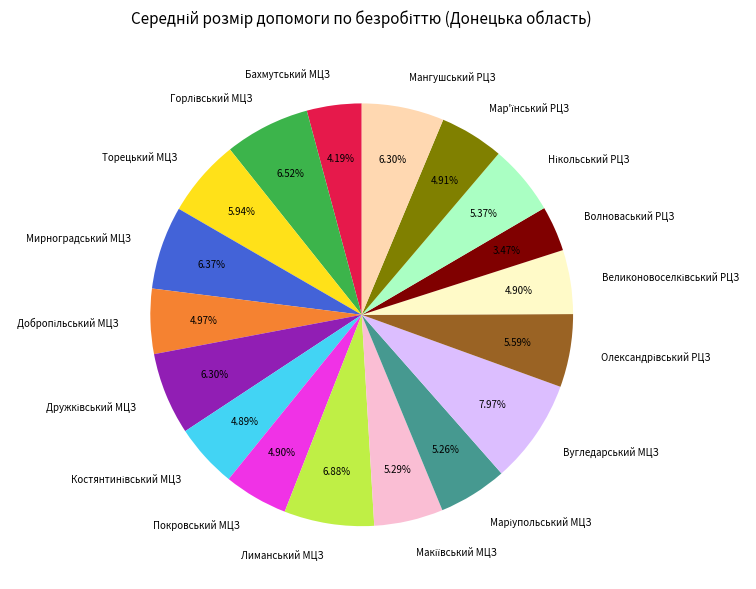

How many slices are in this pie chart?

18